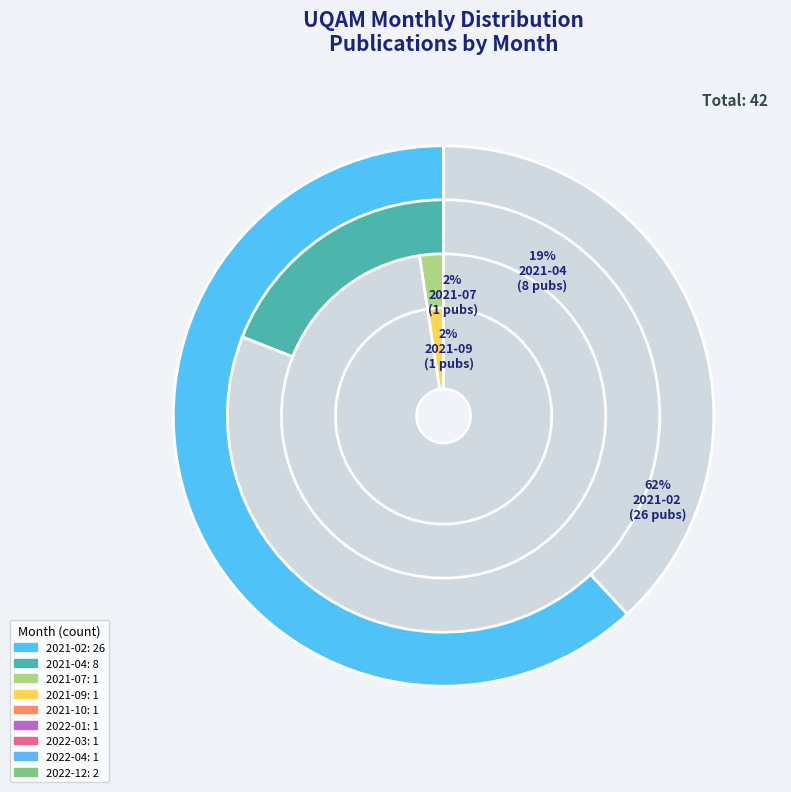

What is the majority slice?

2021-02